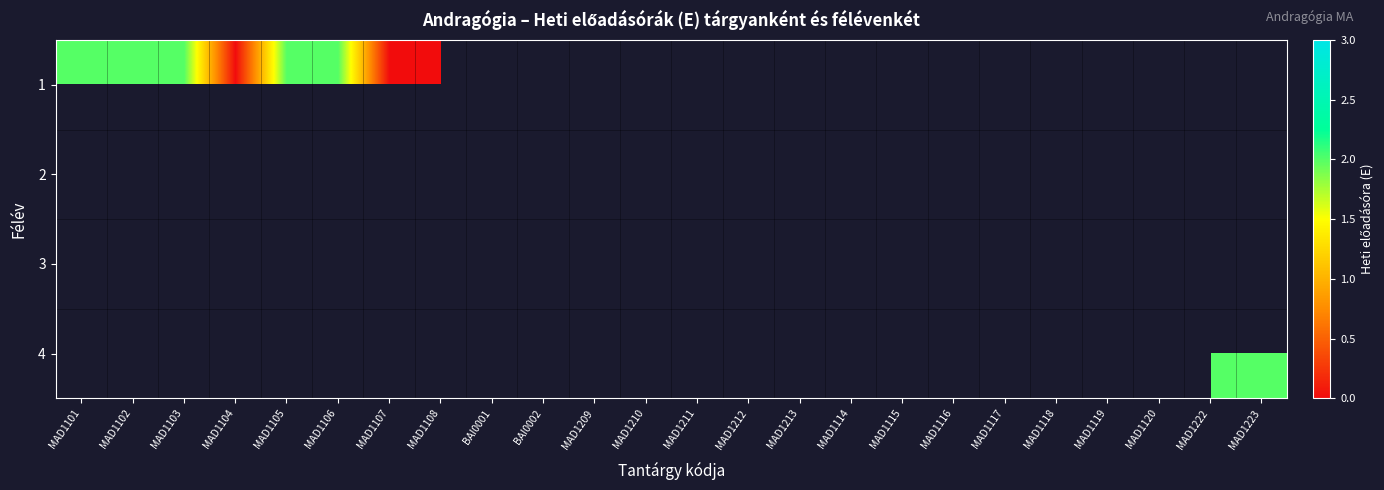

Between MAD1108 and MAD1115, which is larger?

MAD1115